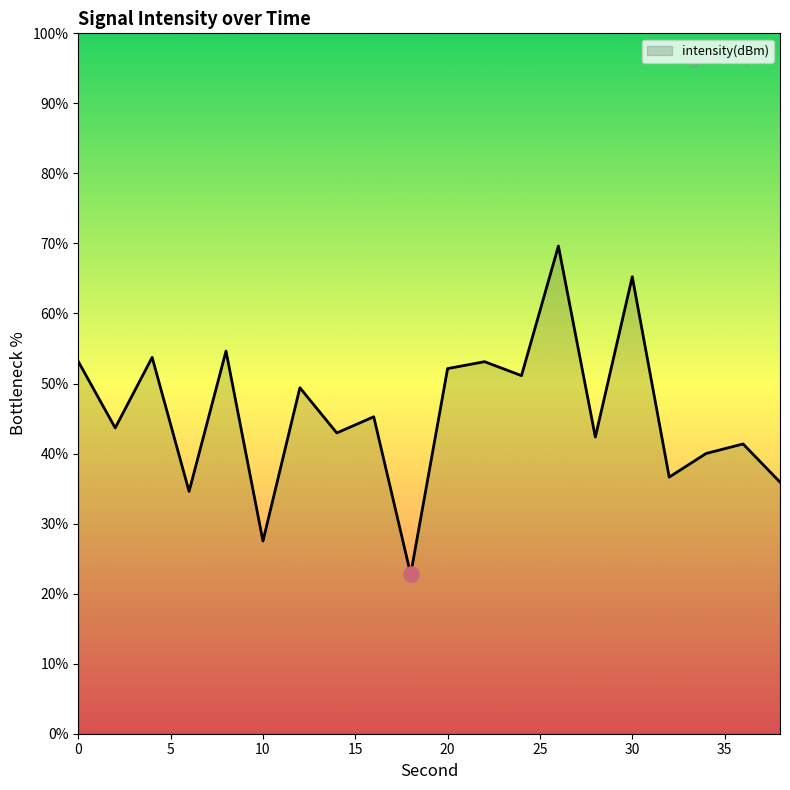

What is the difference between the maximum and minimum values?

46.9